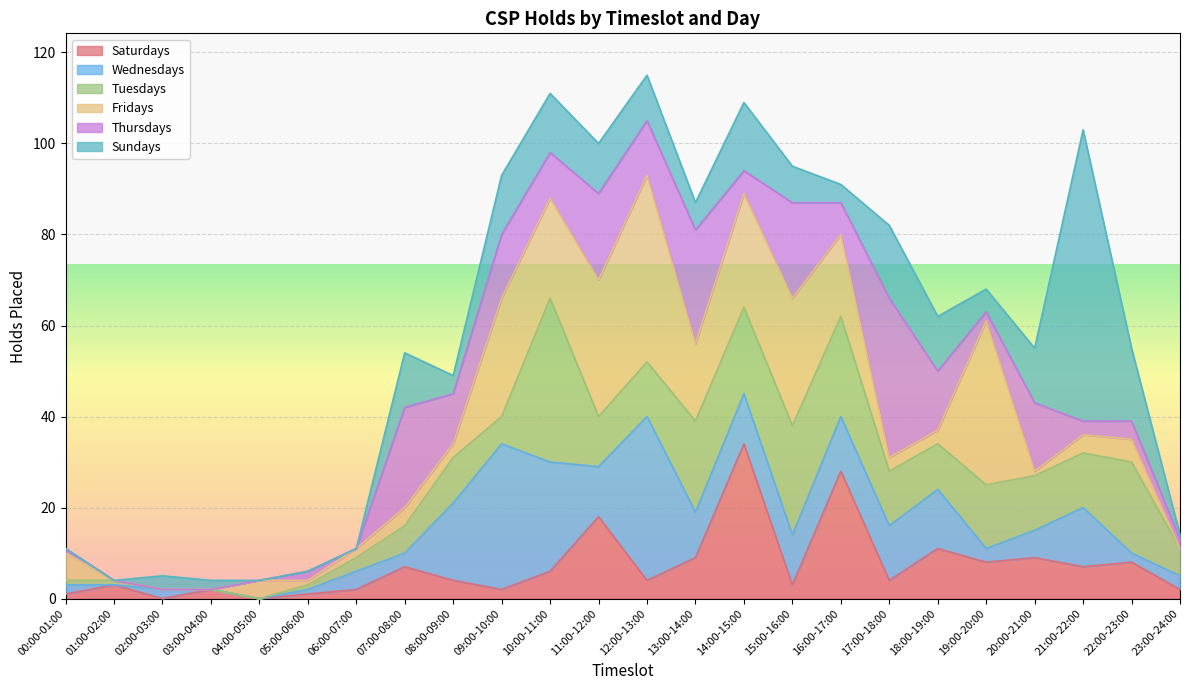

What is the maximum value for Sundays?

64